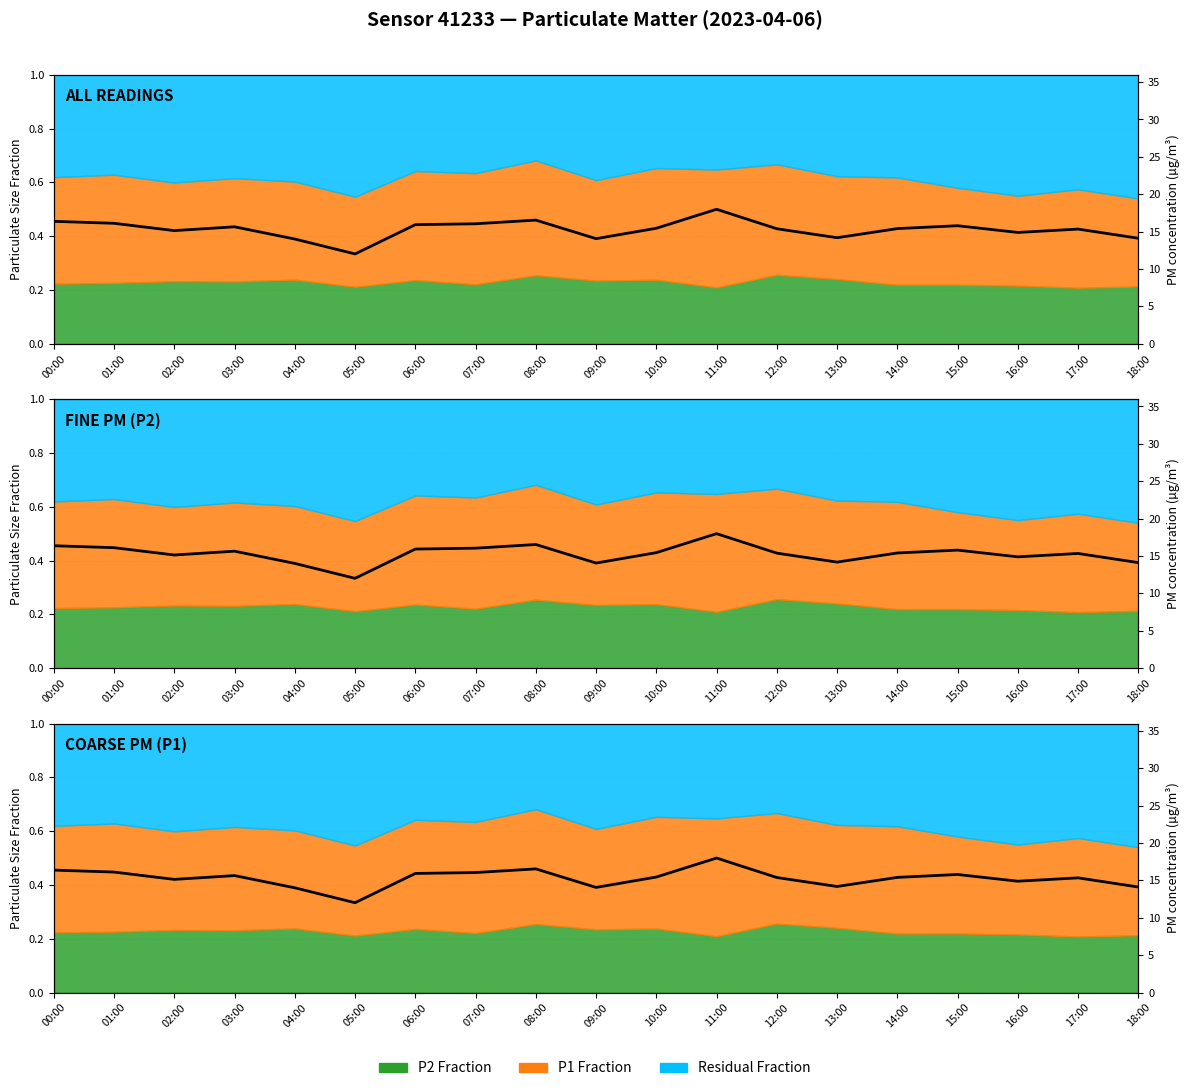

At which category does the data reach its first local peak?

03:00